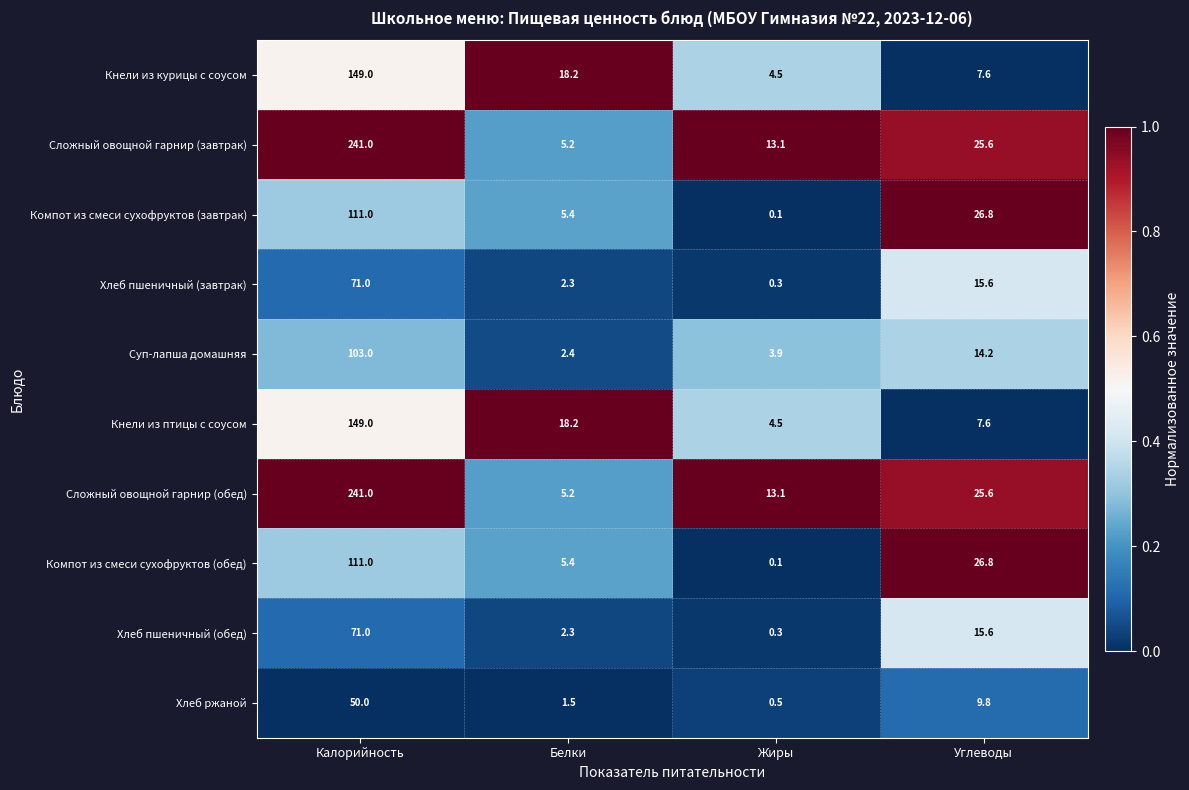

True or false: Кнели из курицы с соусом has a value of 227.8 at Калорийность.

False